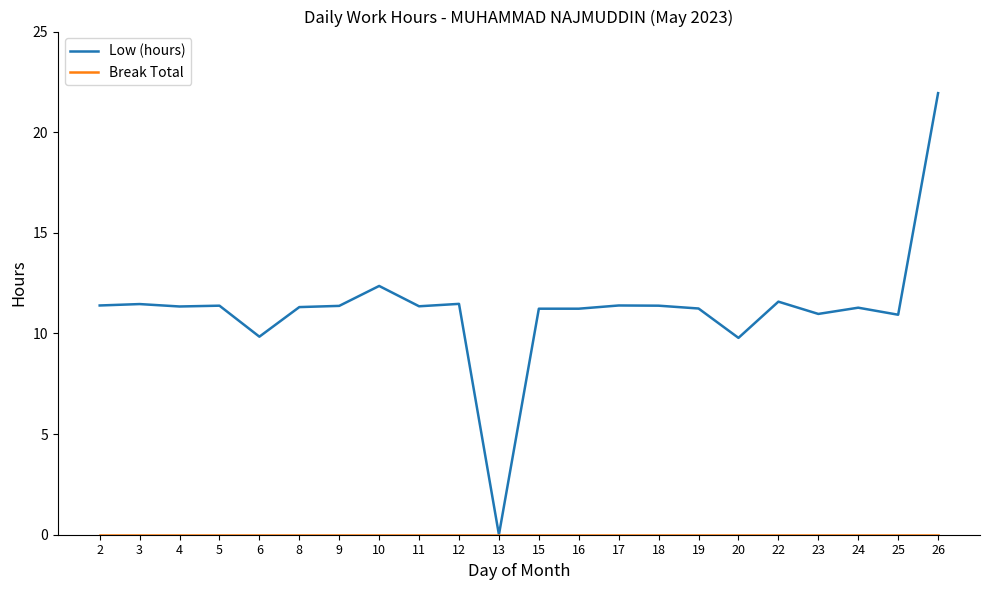

Which label corresponds to the largest value in the chart?

26